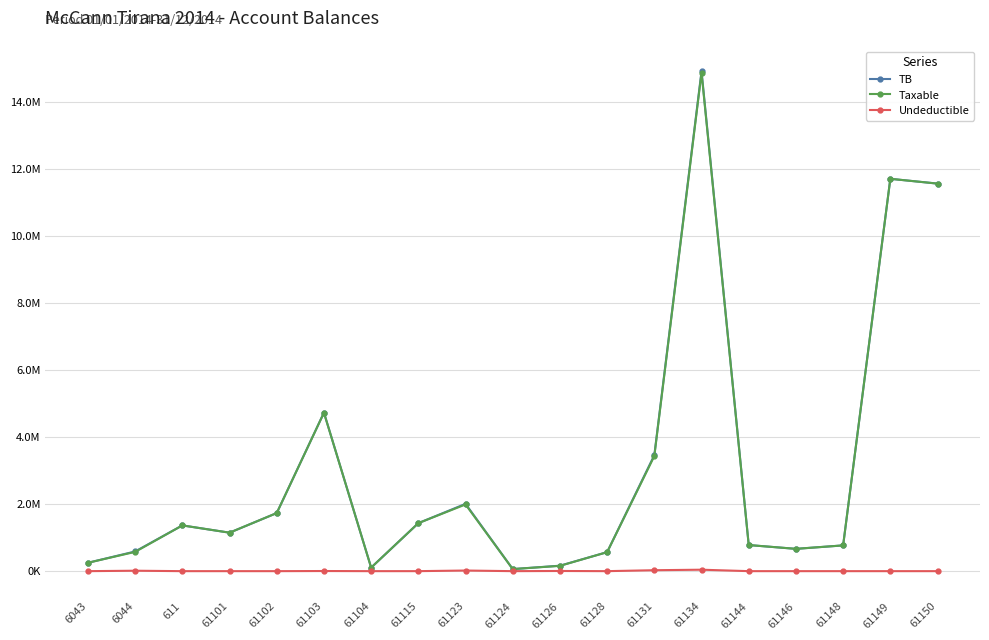

How many interior local valleys does the Undeductible series have?

3